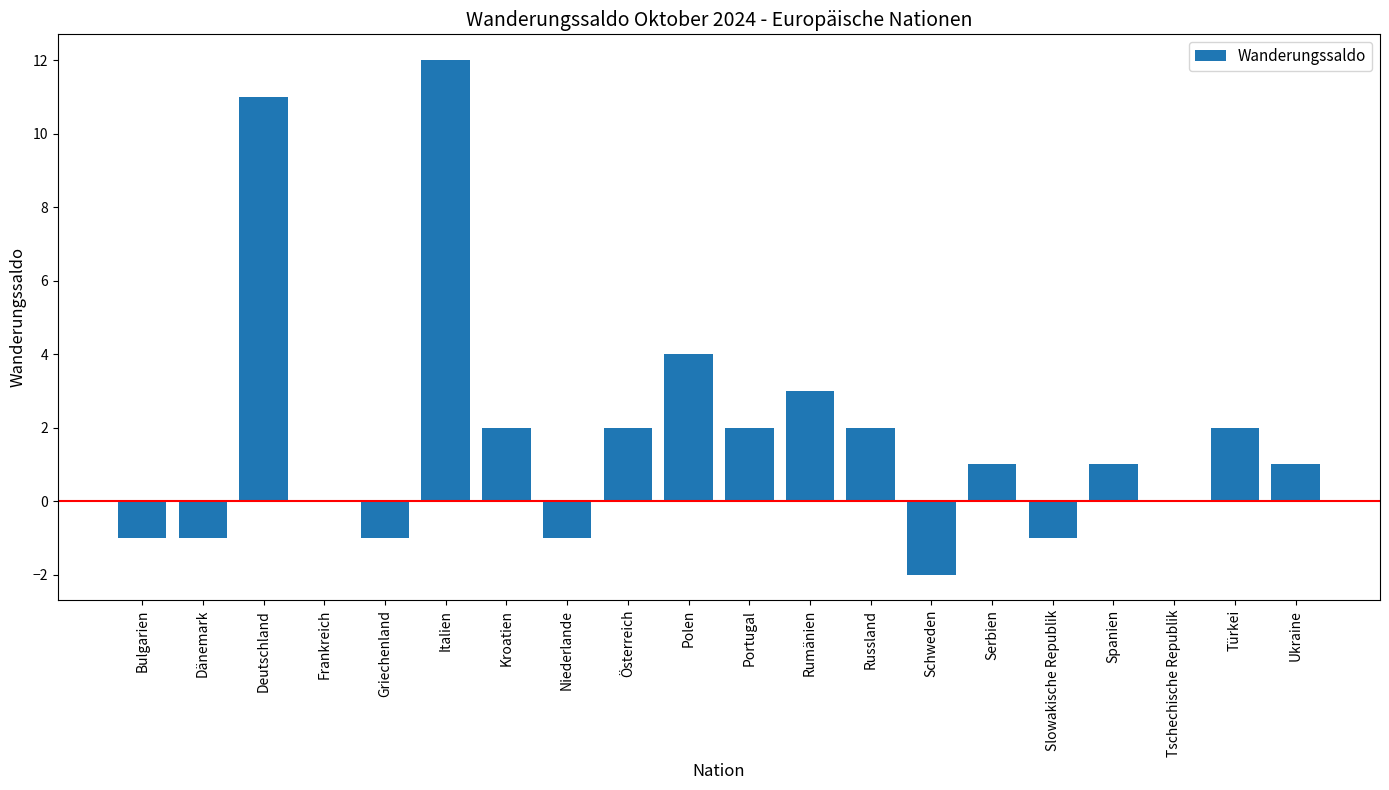

What is the maximum value shown in the chart?

12